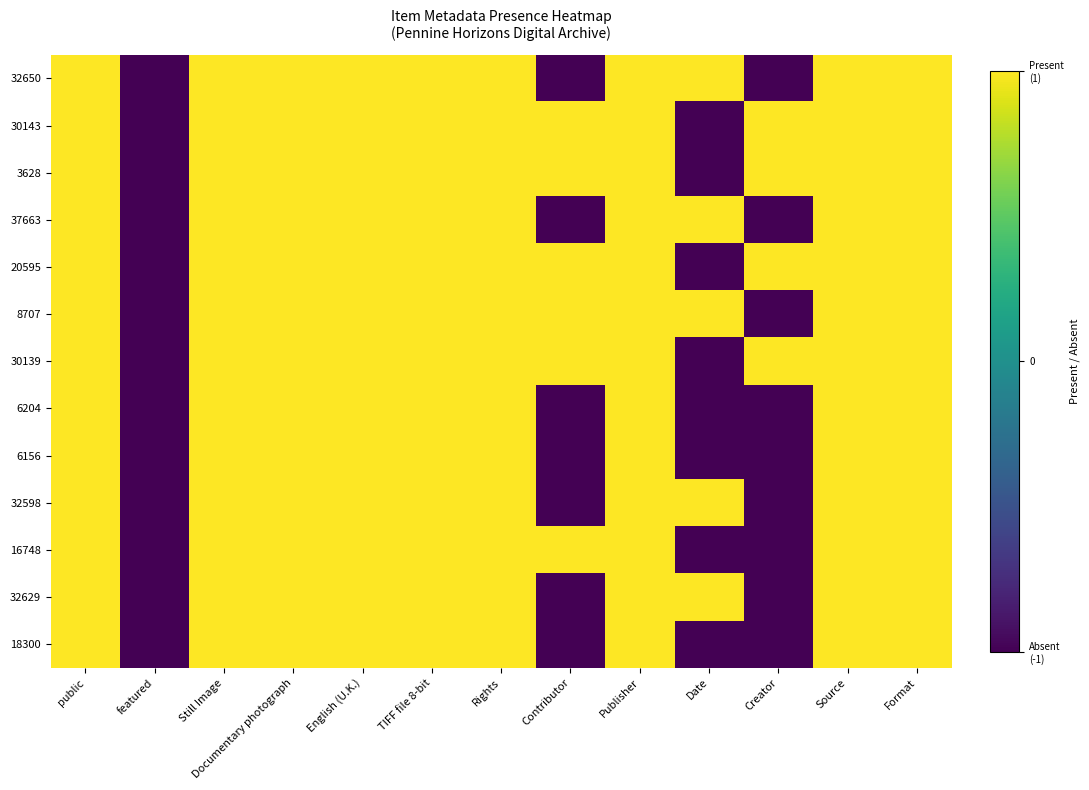

List the series in order of their peak value, highest first.

32650, 30143, 3628, 37663, 20595, 8707, 30139, 6204, 6156, 32598, 16748, 32629, 18300